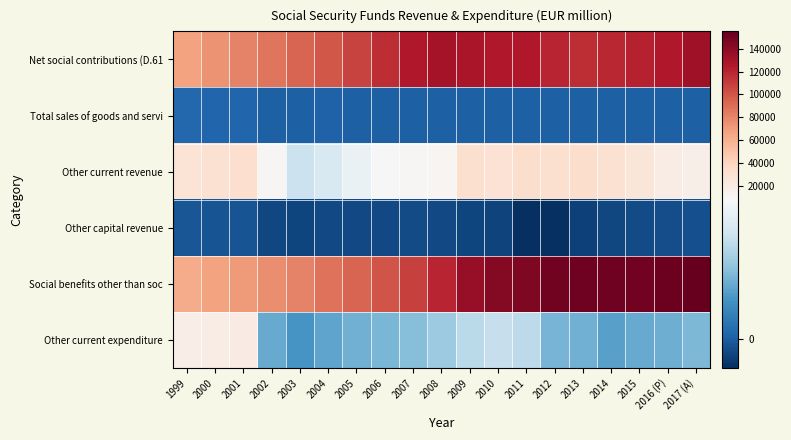

What is the total value across all series at 2002?

175509